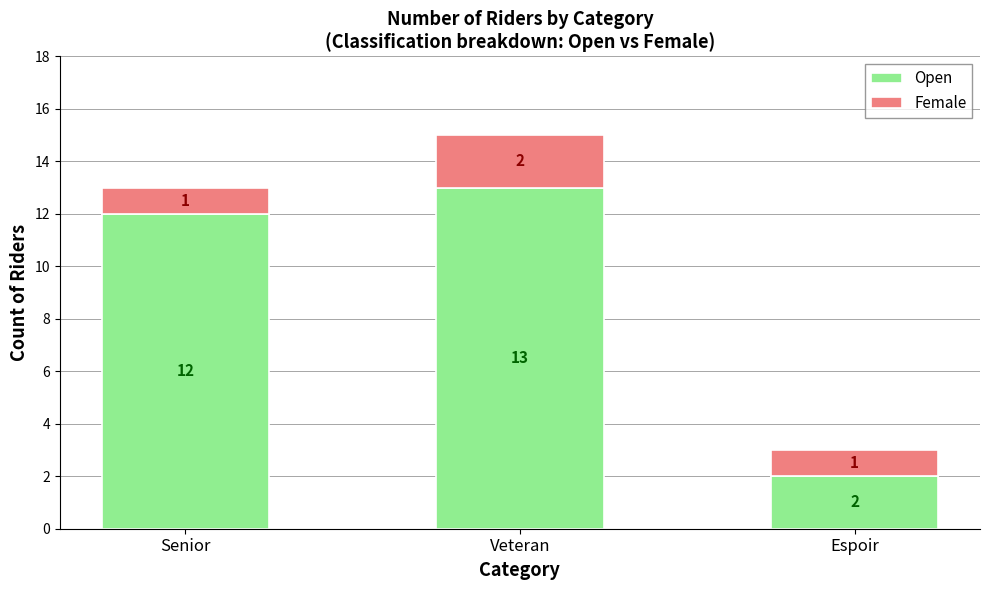

At which category is the sum across all series the highest?

Veteran